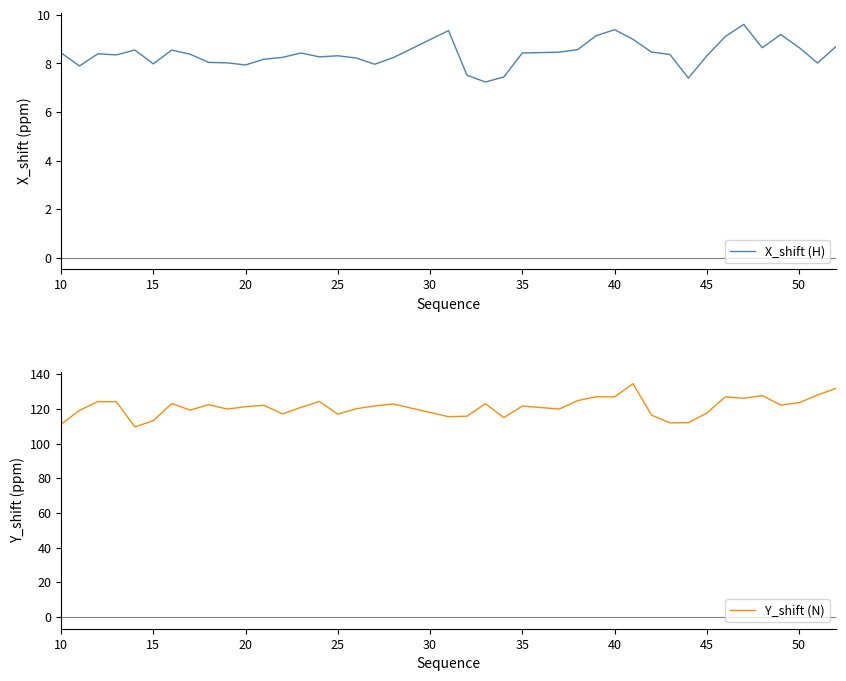

Is the value of Y_shift (N) at 24 greater than the value of X_shift (H) at 15?

Yes